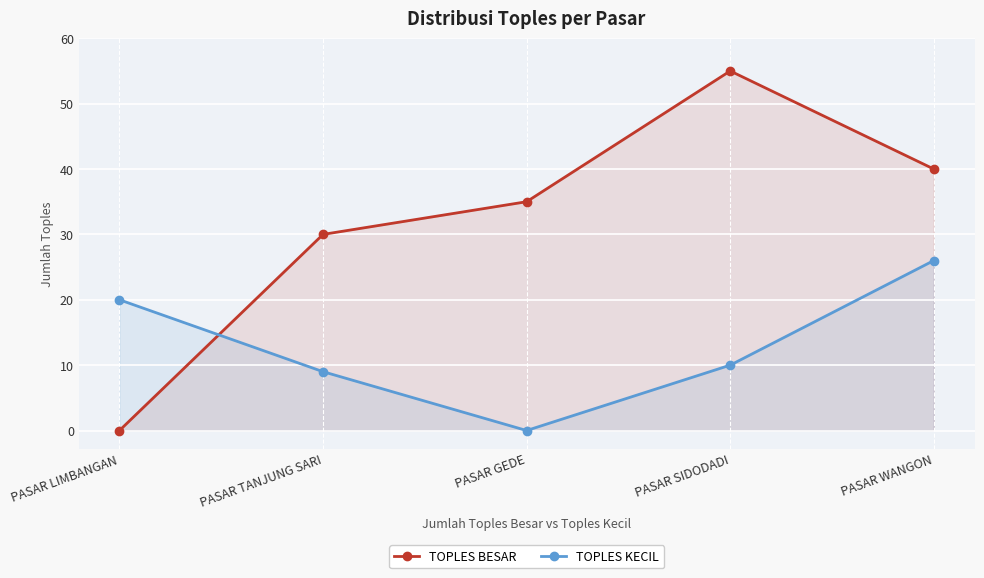

At which category is the sum across all series the highest?

PASAR WANGON